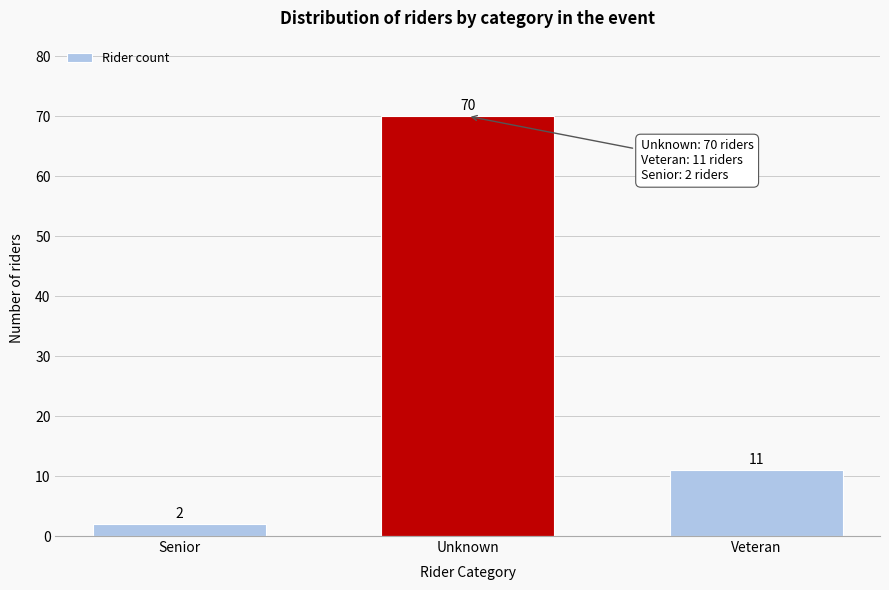

Reading left to right, transcribe all the data shown in this chart.

2	70	11